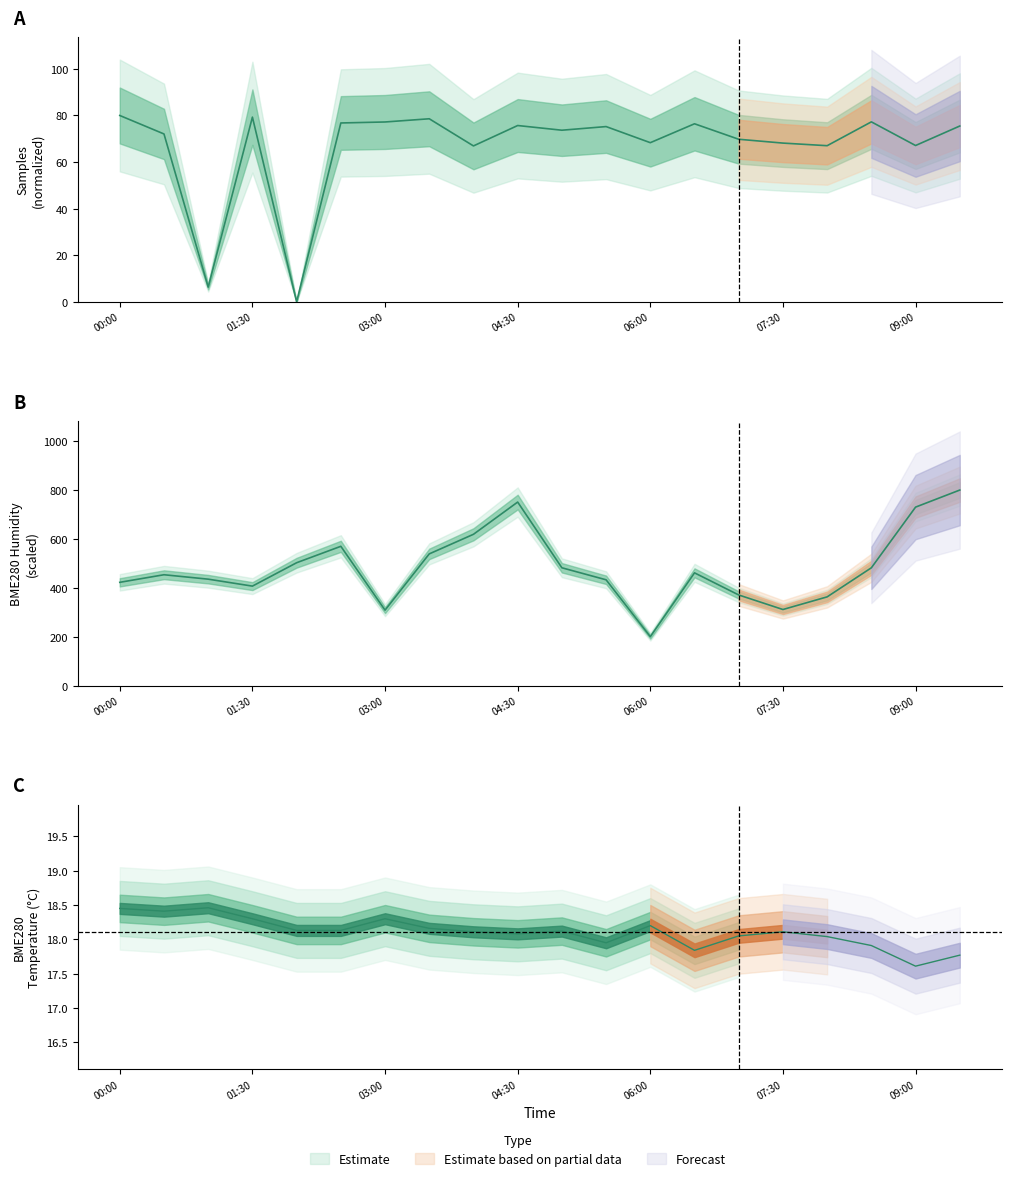

At which label is Samples closest to 40?

8